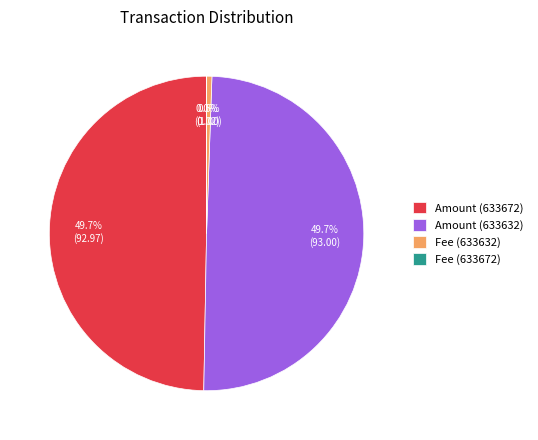

How much of the chart is everything except Fee (633632)?

99.5%